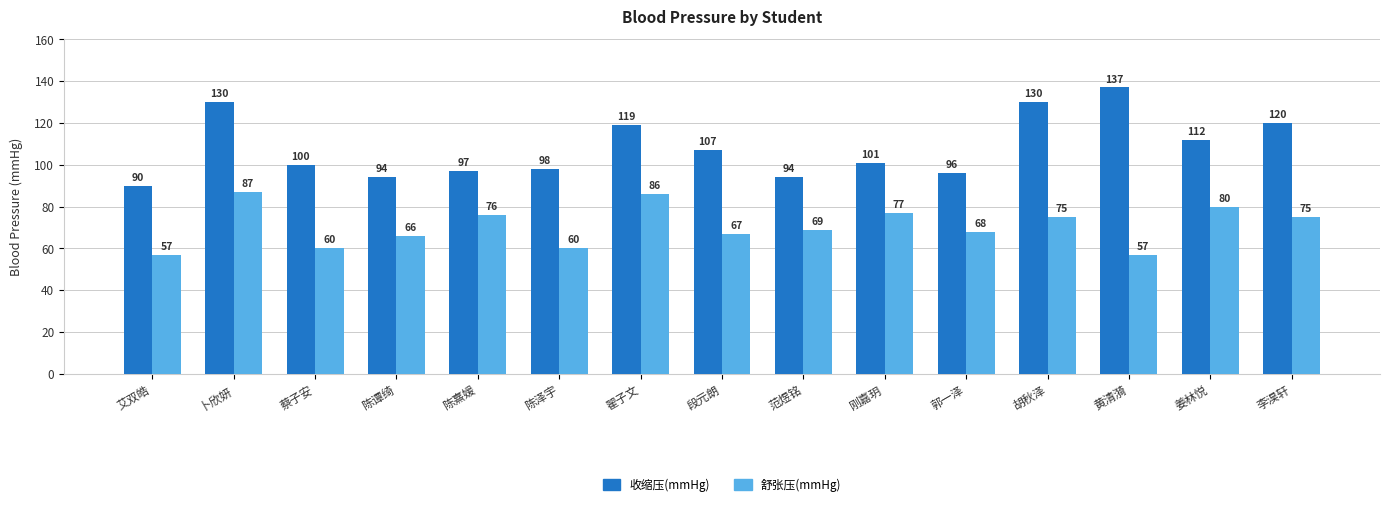

Does the chart contain any negative values?

No